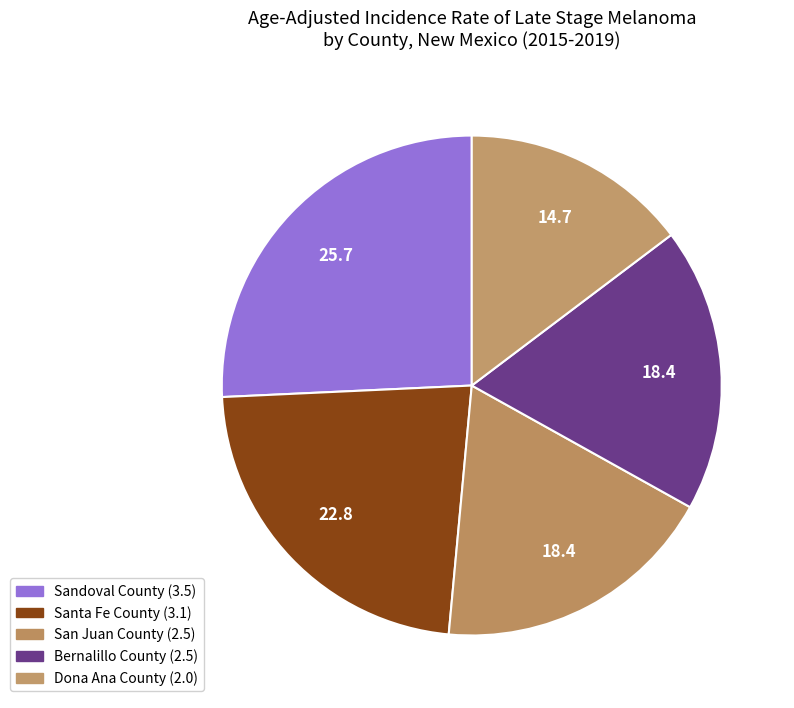

Which has a higher value, Santa Fe County or San Juan County?

Santa Fe County